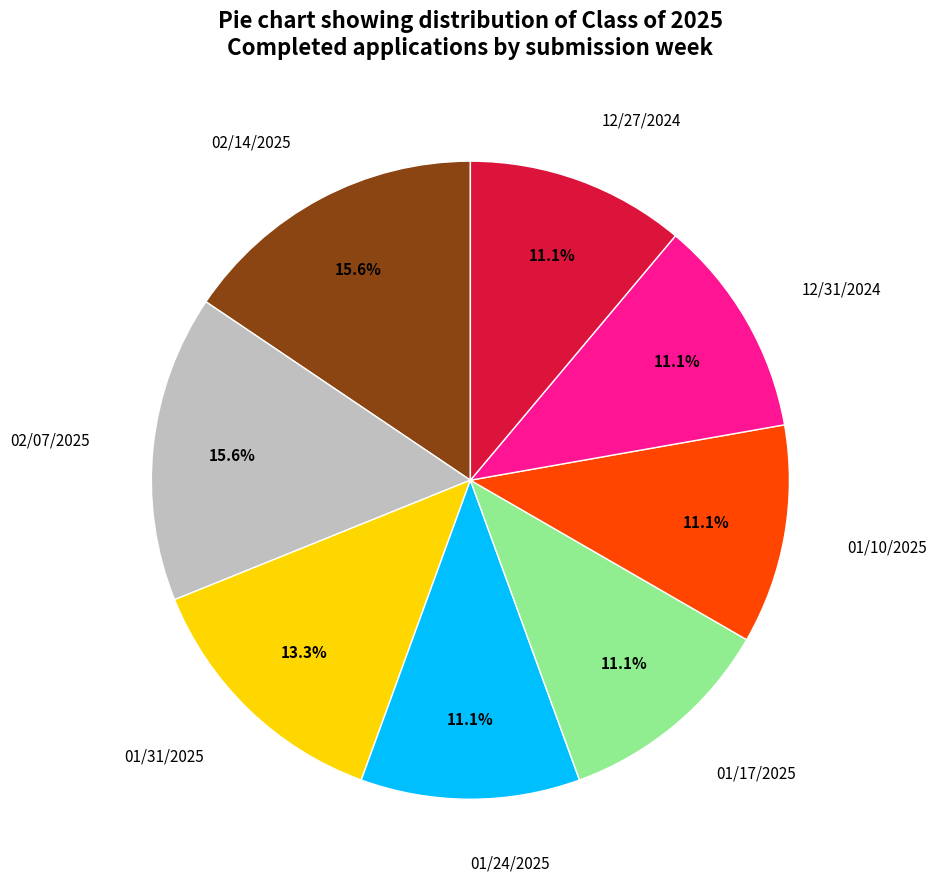

The 01/10/2025 slice represents 11% of the pie. True or false?

True